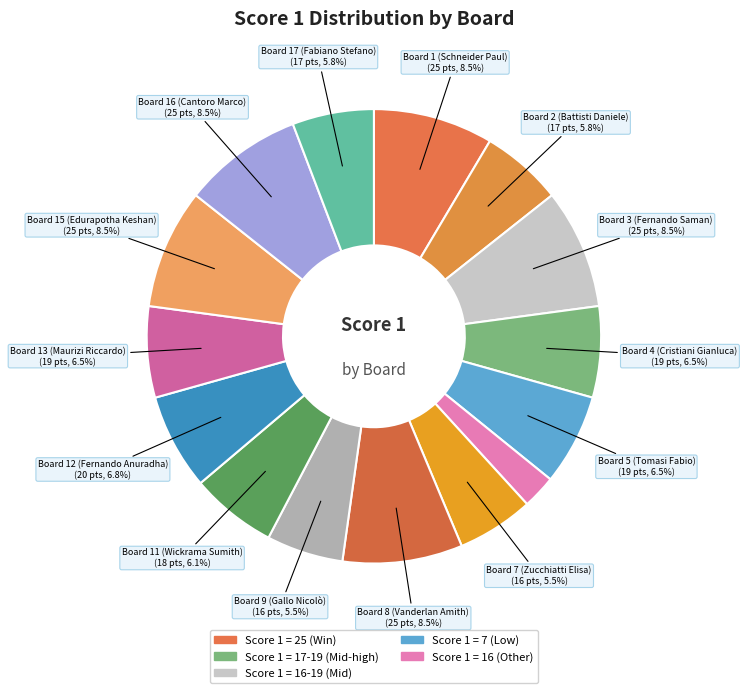

Count the number of slices in the pie.

15